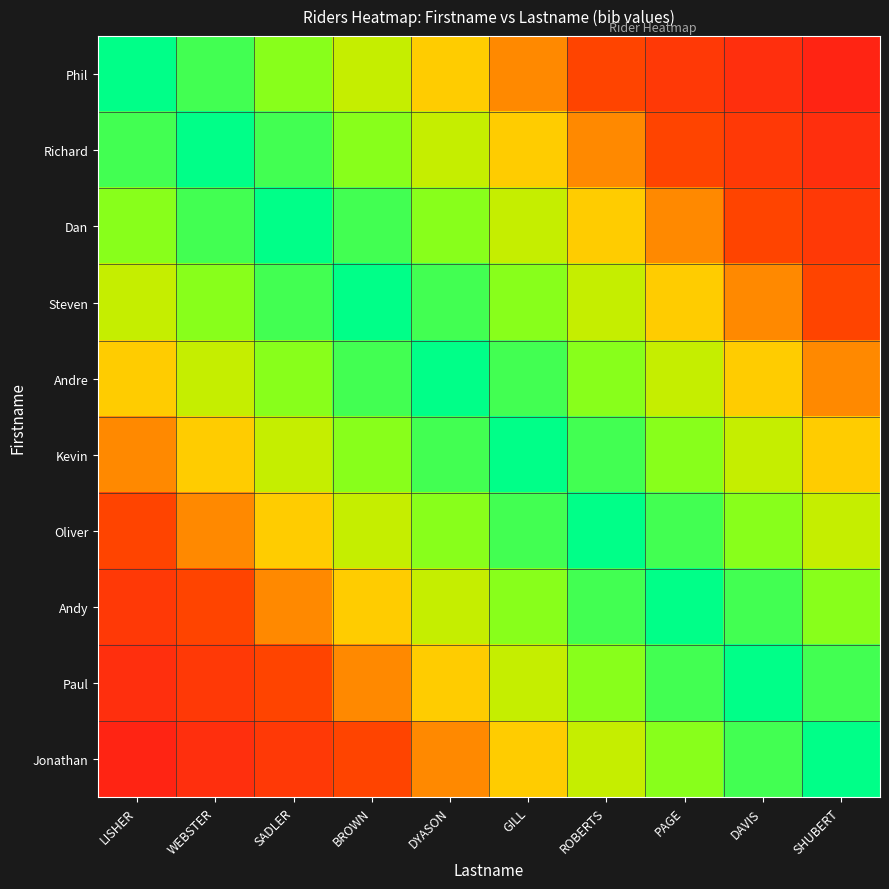

Reading right to left, list all the values displayed in this chart.

Phil: SHUBERT=0.1	DAVIS=0.2	PAGE=0.3	ROBERTS=0.4	GILL=0.5	DYASON=0.6	BROWN=0.7	SADLER=0.8	WEBSTER=0.9	LISHER=1.0
Richard: SHUBERT=0.2	DAVIS=0.3	PAGE=0.4	ROBERTS=0.5	GILL=0.6	DYASON=0.7	BROWN=0.8	SADLER=0.9	WEBSTER=1.0	LISHER=0.9
Dan: SHUBERT=0.3	DAVIS=0.4	PAGE=0.5	ROBERTS=0.6	GILL=0.7	DYASON=0.8	BROWN=0.9	SADLER=1.0	WEBSTER=0.9	LISHER=0.8
Steven: SHUBERT=0.4	DAVIS=0.5	PAGE=0.6	ROBERTS=0.7	GILL=0.8	DYASON=0.9	BROWN=1.0	SADLER=0.9	WEBSTER=0.8	LISHER=0.7
Andre: SHUBERT=0.5	DAVIS=0.6	PAGE=0.7	ROBERTS=0.8	GILL=0.9	DYASON=1.0	BROWN=0.9	SADLER=0.8	WEBSTER=0.7	LISHER=0.6
Kevin: SHUBERT=0.6	DAVIS=0.7	PAGE=0.8	ROBERTS=0.9	GILL=1.0	DYASON=0.9	BROWN=0.8	SADLER=0.7	WEBSTER=0.6	LISHER=0.5
Oliver: SHUBERT=0.7	DAVIS=0.8	PAGE=0.9	ROBERTS=1.0	GILL=0.9	DYASON=0.8	BROWN=0.7	SADLER=0.6	WEBSTER=0.5	LISHER=0.4
Andy: SHUBERT=0.8	DAVIS=0.9	PAGE=1.0	ROBERTS=0.9	GILL=0.8	DYASON=0.7	BROWN=0.6	SADLER=0.5	WEBSTER=0.4	LISHER=0.3
Paul: SHUBERT=0.9	DAVIS=1.0	PAGE=0.9	ROBERTS=0.8	GILL=0.7	DYASON=0.6	BROWN=0.5	SADLER=0.4	WEBSTER=0.3	LISHER=0.2
Jonathan: SHUBERT=1.0	DAVIS=0.9	PAGE=0.8	ROBERTS=0.7	GILL=0.6	DYASON=0.5	BROWN=0.4	SADLER=0.3	WEBSTER=0.2	LISHER=0.1